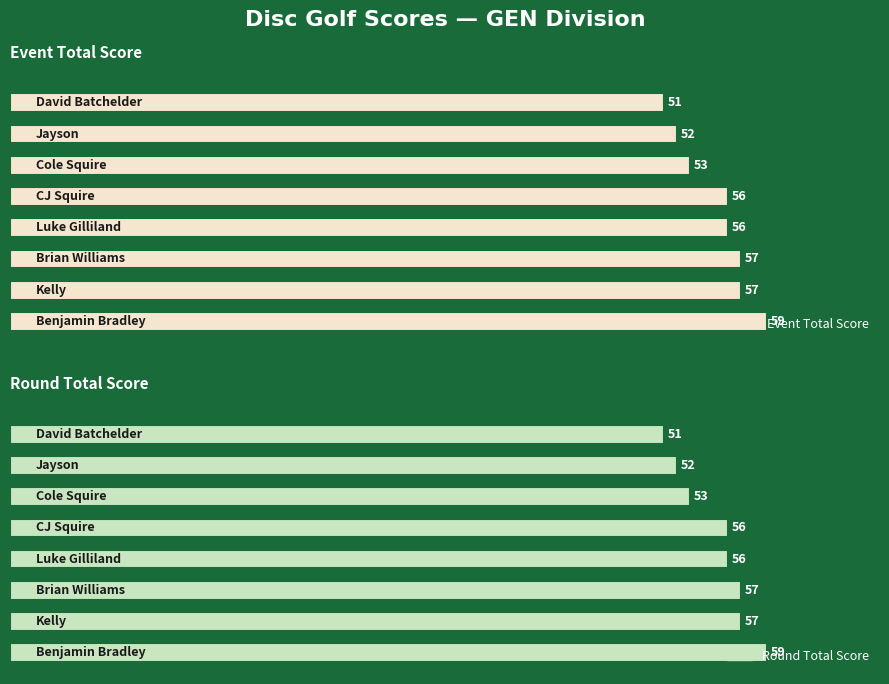

What is the maximum value for Round Total Score?

59